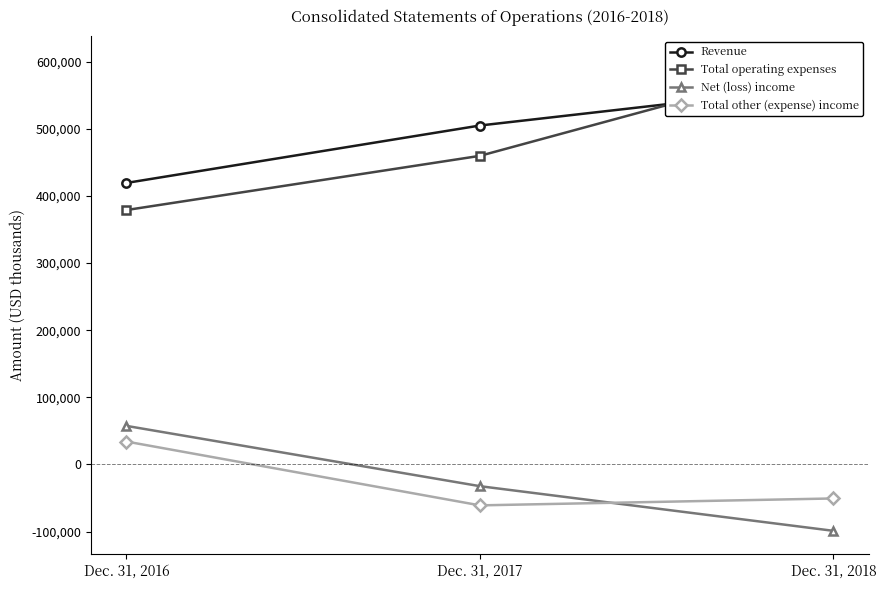

What is the value of the Total other (expense) income point at the 2nd from the left?

-60923